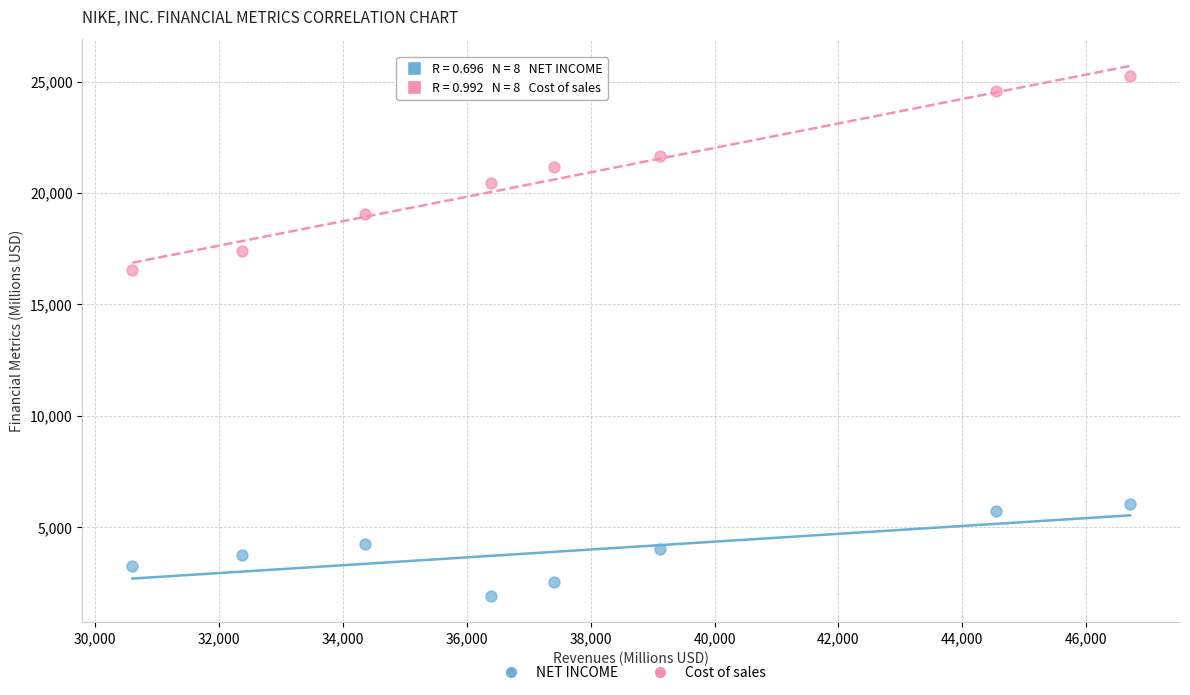

Which series reaches the minimum Y coordinate?

NET INCOME